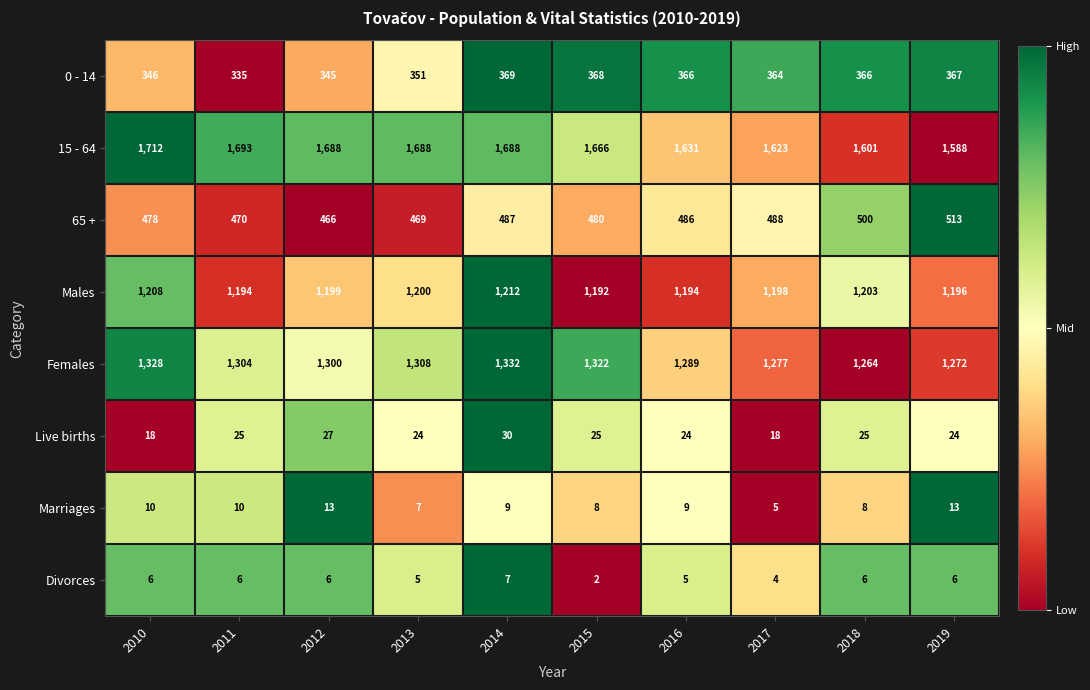

List the series in order of their peak value, highest first.

15 - 64, Females, Males, 65 +, 0 - 14, Live births, Marriages, Divorces